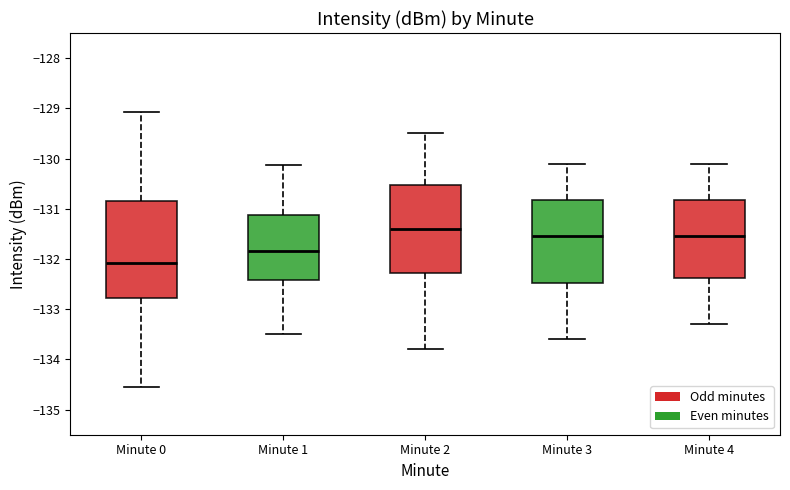

Where is the lower edge of the box for Minute 4 on the y-axis? The values are not printed on the chart, so give them approximately, as read against the axis.

-132.4